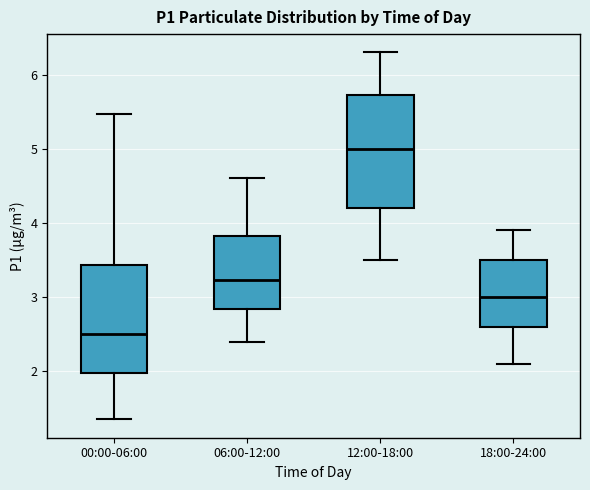

Where does the median line of the box for 06:00-12:00 sit on the y-axis? The values are not printed on the chart, so give them approximately, as read against the axis.

3.2